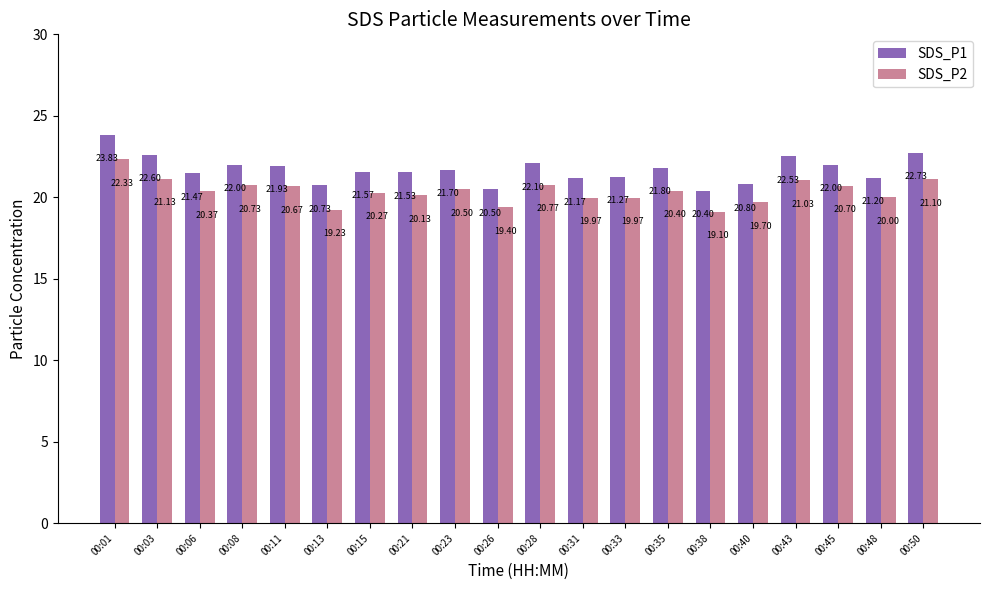

What are all the series names shown in the legend?

SDS_P1, SDS_P2